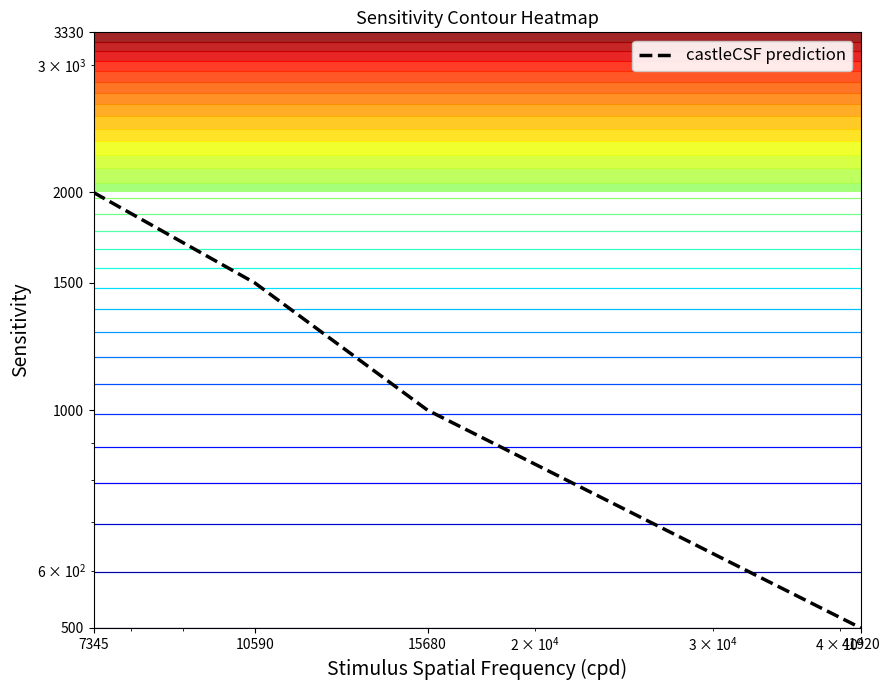

Rank the categories by value from highest to lowest.

7345, 10590, 15680, 41920